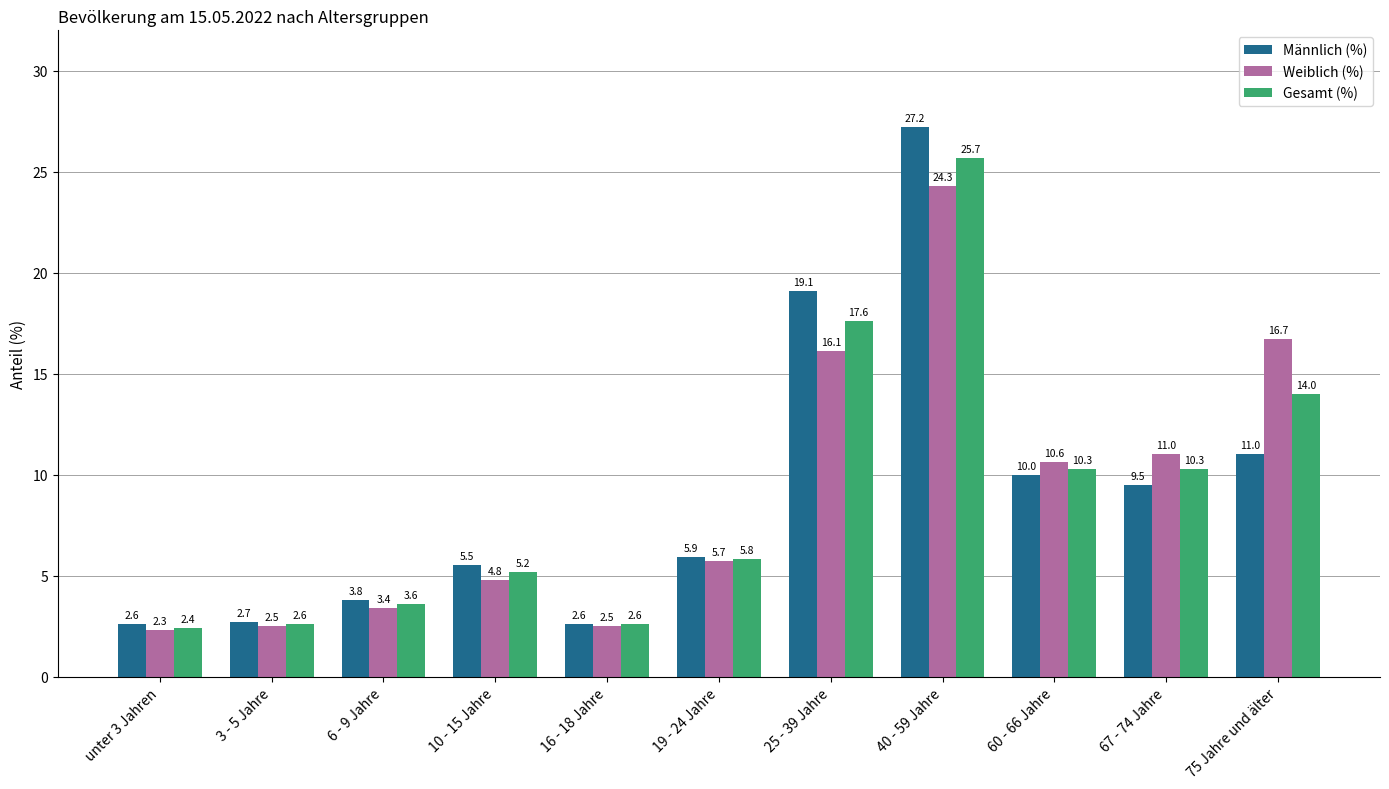

Is the value of Männlich (%) at 40 - 59 Jahre greater than the value of Gesamt (%) at 6 - 9 Jahre?

Yes